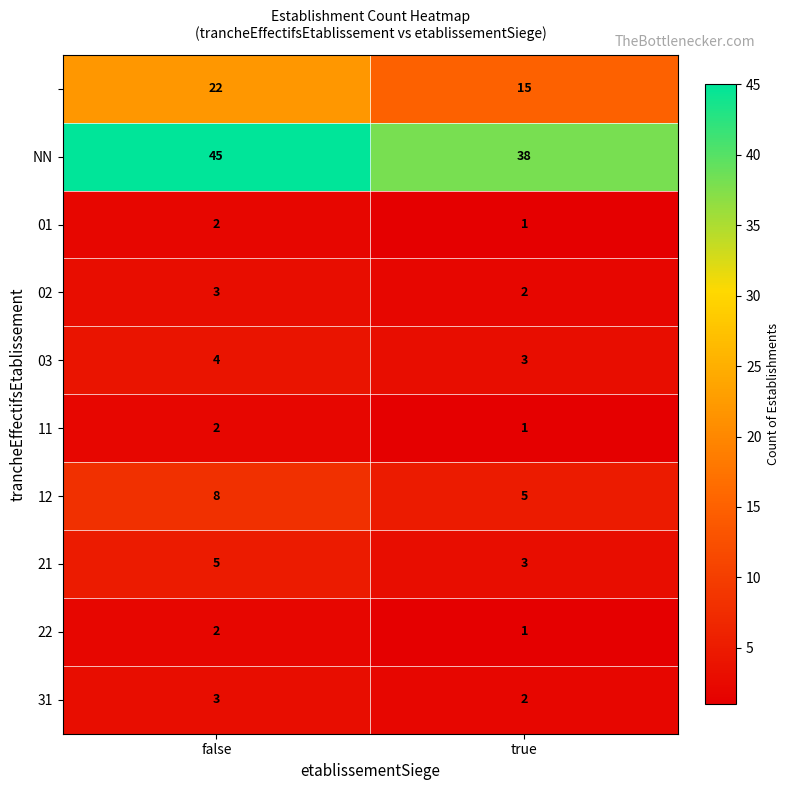

Count the number of data series in this chart.

10